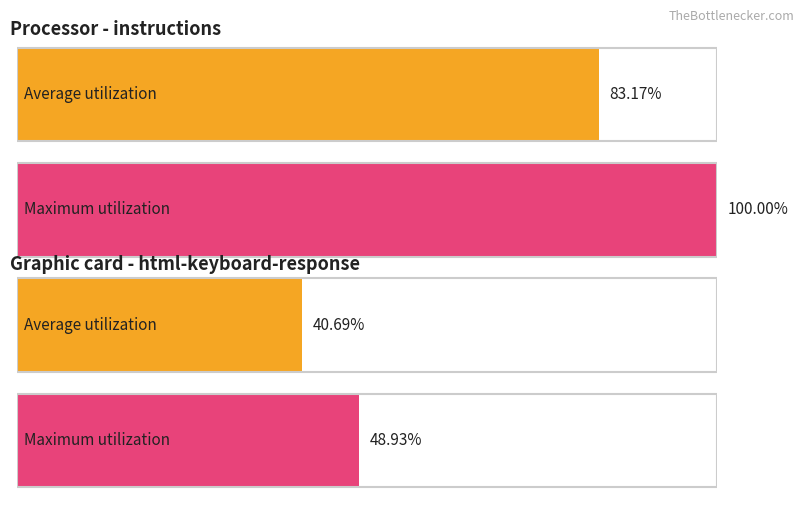

What is the sum of the Maximum utilization values at instructions and html-keyboard-response?

148.9